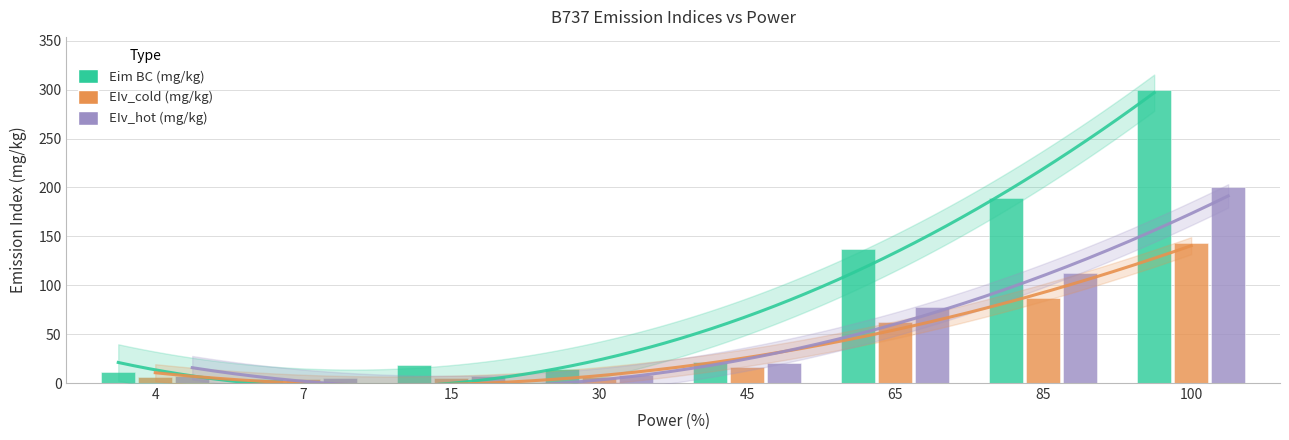

At which label does Eim BC (mg/kg) reach its minimum?

7